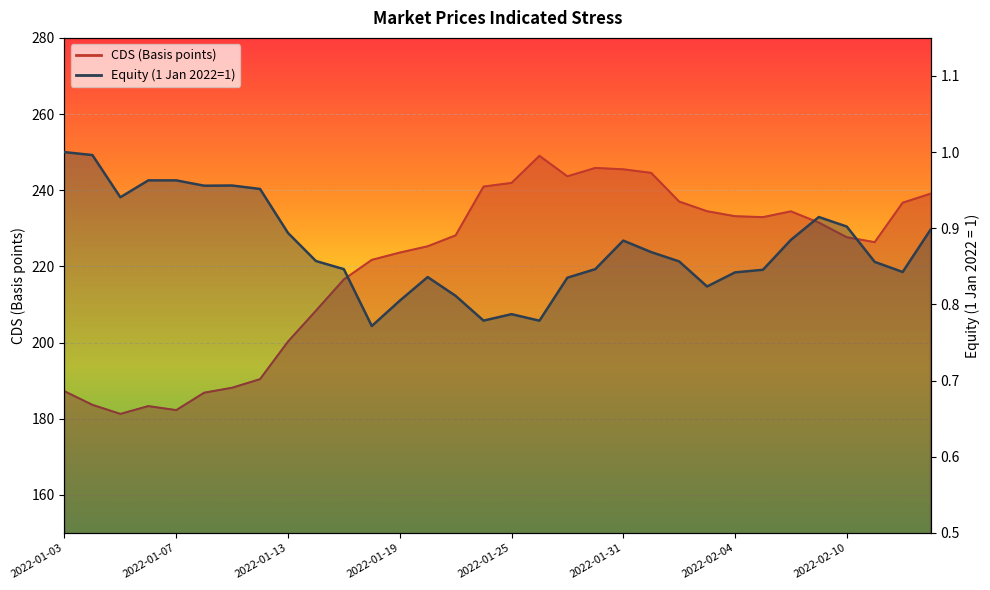

What is the value of the Equity (1 Jan 2022=1) point at the 30th from the left?

0.9